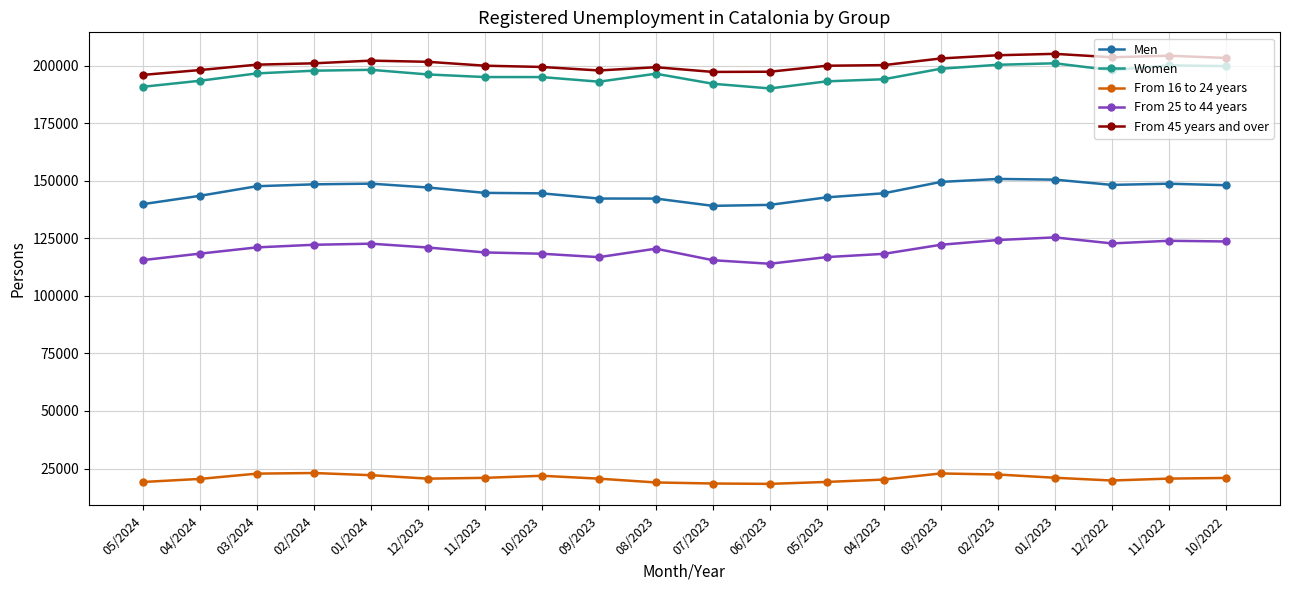

What is the sum of all From 25 to 44 years values?

2402814